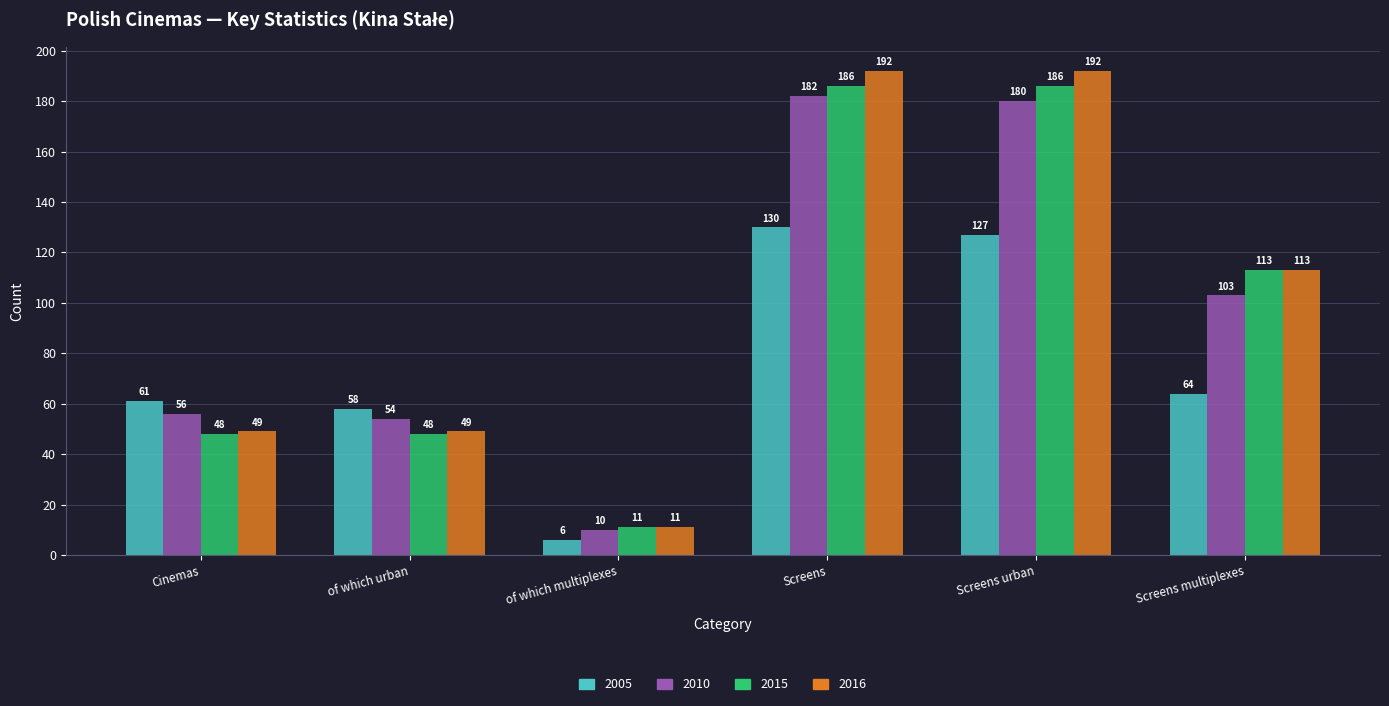

Reading right to left, transcribe all the data shown in this chart.

2005: Screens multiplexes=64	Screens urban=127	Screens=130	of which multiplexes=6	of which urban=58	Cinemas=61
2010: Screens multiplexes=103	Screens urban=180	Screens=182	of which multiplexes=10	of which urban=54	Cinemas=56
2015: Screens multiplexes=113	Screens urban=186	Screens=186	of which multiplexes=11	of which urban=48	Cinemas=48
2016: Screens multiplexes=113	Screens urban=192	Screens=192	of which multiplexes=11	of which urban=49	Cinemas=49